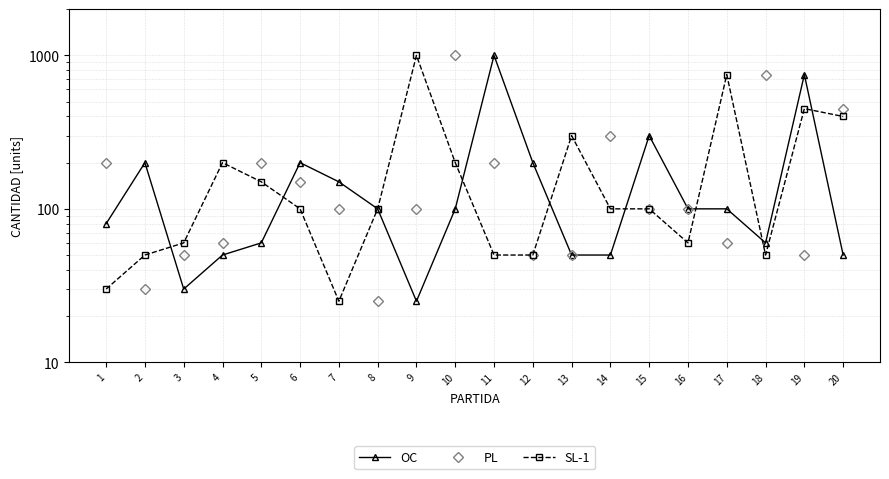

Which label corresponds to the largest value in the chart?

11